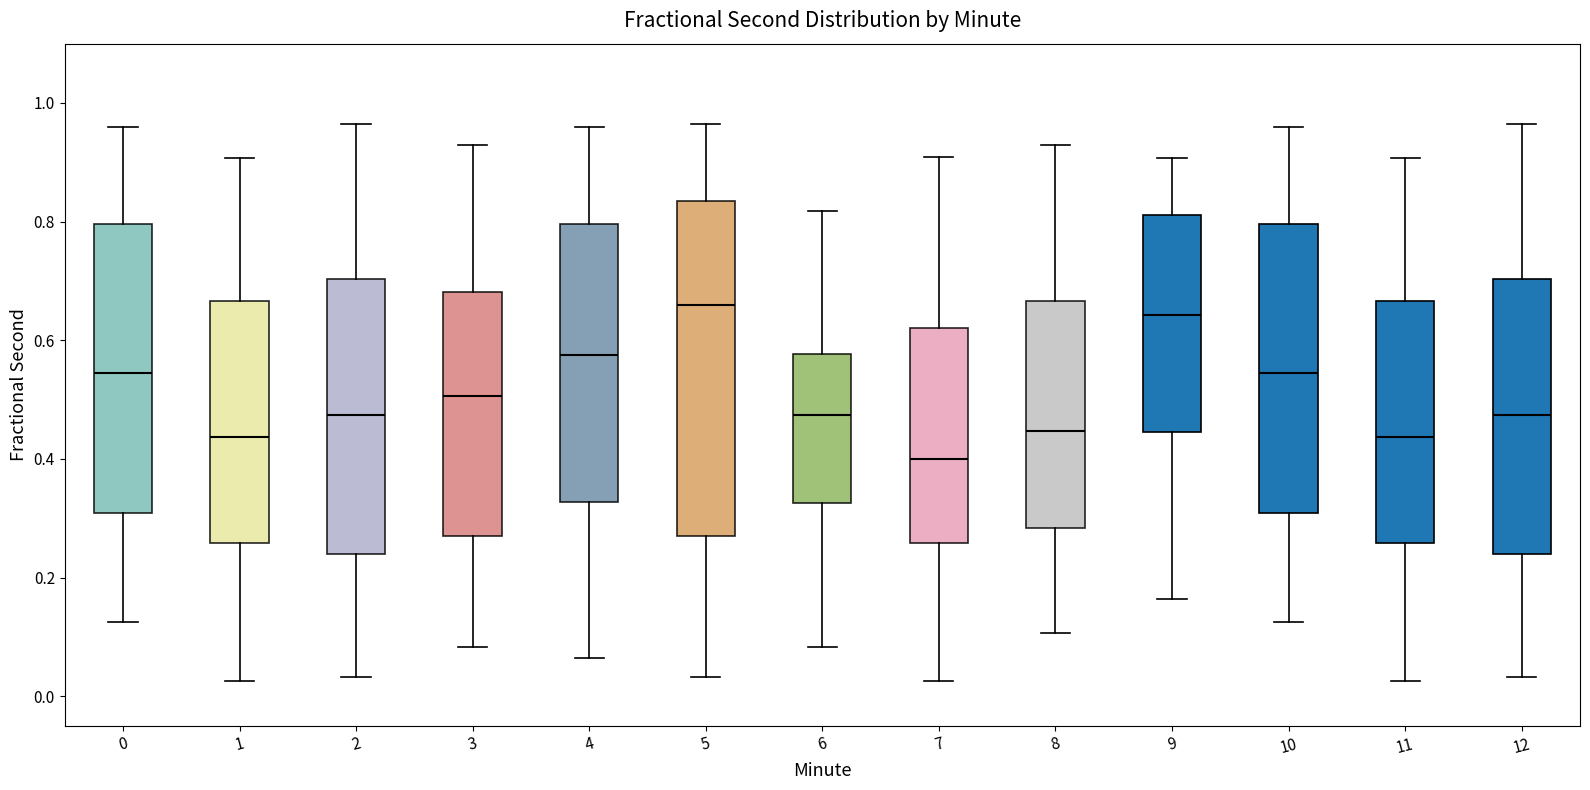

Reading left to right, transcribe this box plot: for each box, give where its median line is, the range the box spans, and where its two whiskers end, as read against the y-axis. The values are not printed on the chart, so give them approximately, as read against the axis.

0: median 0.54, box 0.30 to 0.80, whiskers 0.12 to 0.96
1: median 0.44, box 0.26 to 0.66, whiskers 0.02 to 0.90
2: median 0.48, box 0.24 to 0.70, whiskers 0.04 to 0.96
3: median 0.50, box 0.28 to 0.68, whiskers 0.08 to 0.92
4: median 0.58, box 0.32 to 0.80, whiskers 0.06 to 0.96
5: median 0.66, box 0.28 to 0.84, whiskers 0.04 to 0.96
6: median 0.48, box 0.32 to 0.58, whiskers 0.08 to 0.82
7: median 0.40, box 0.26 to 0.62, whiskers 0.02 to 0.90
8: median 0.44, box 0.28 to 0.66, whiskers 0.10 to 0.92
9: median 0.64, box 0.44 to 0.82, whiskers 0.16 to 0.90
10: median 0.54, box 0.30 to 0.80, whiskers 0.12 to 0.96
11: median 0.44, box 0.26 to 0.66, whiskers 0.02 to 0.90
12: median 0.48, box 0.24 to 0.70, whiskers 0.04 to 0.96